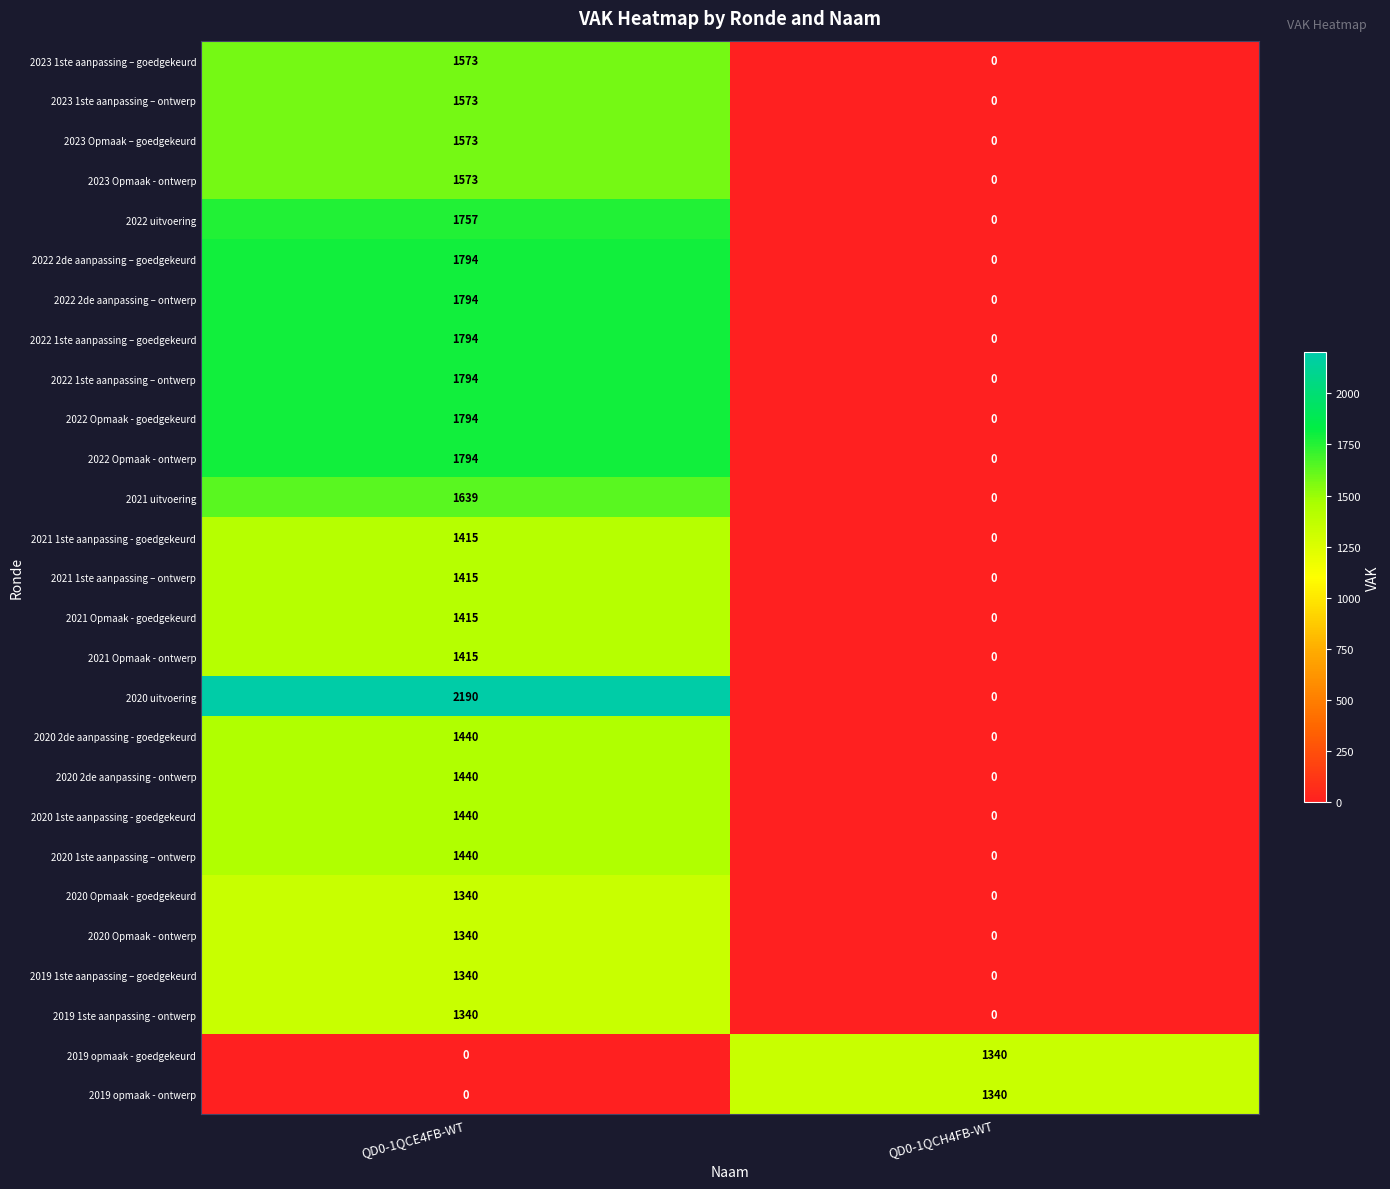

Which series has the largest total across all categories?

2020 uitvoering